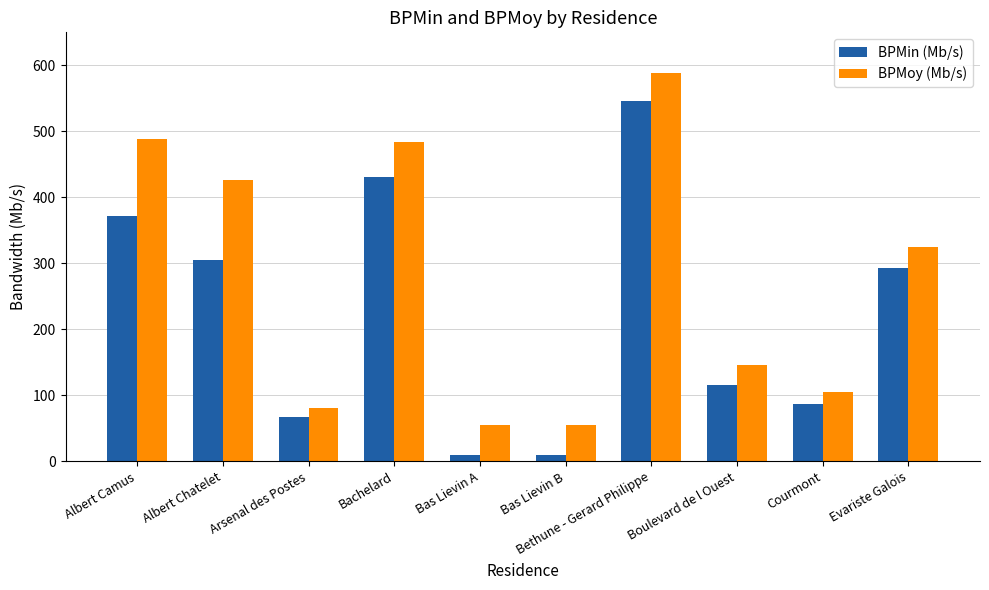

Which series has the largest total across all categories?

BPMoy (Mb/s)